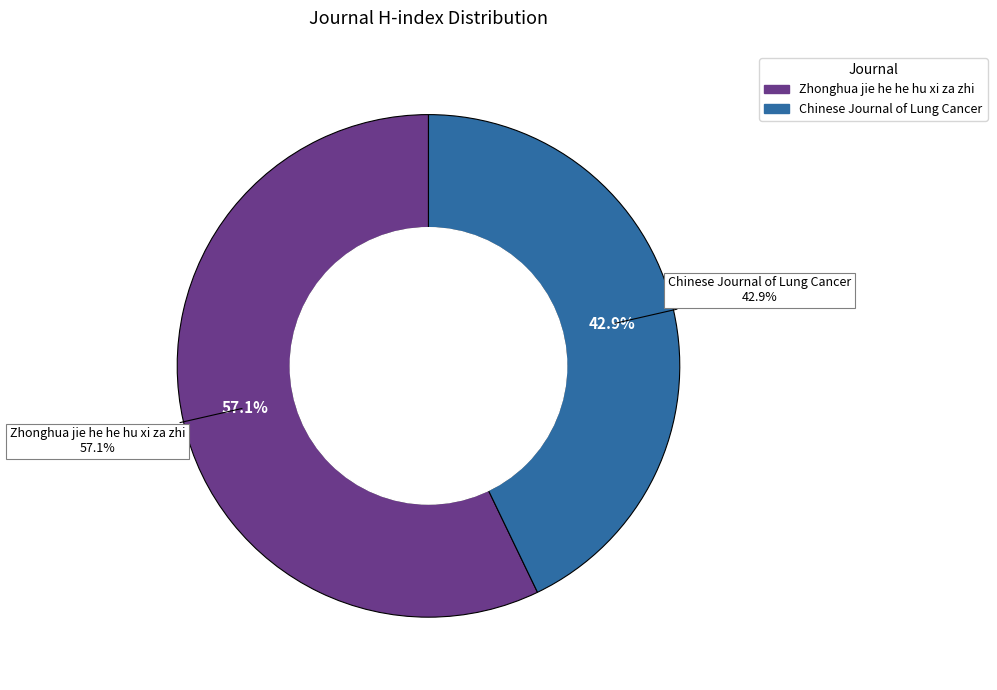

To the nearest percent, what is the average slice percentage?

50%